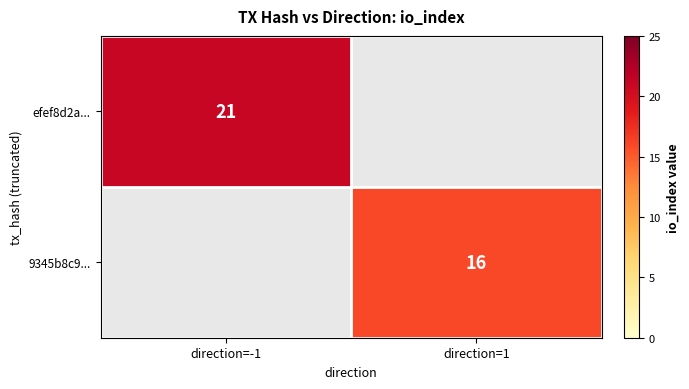

What is the maximum value shown in the chart?

21.0